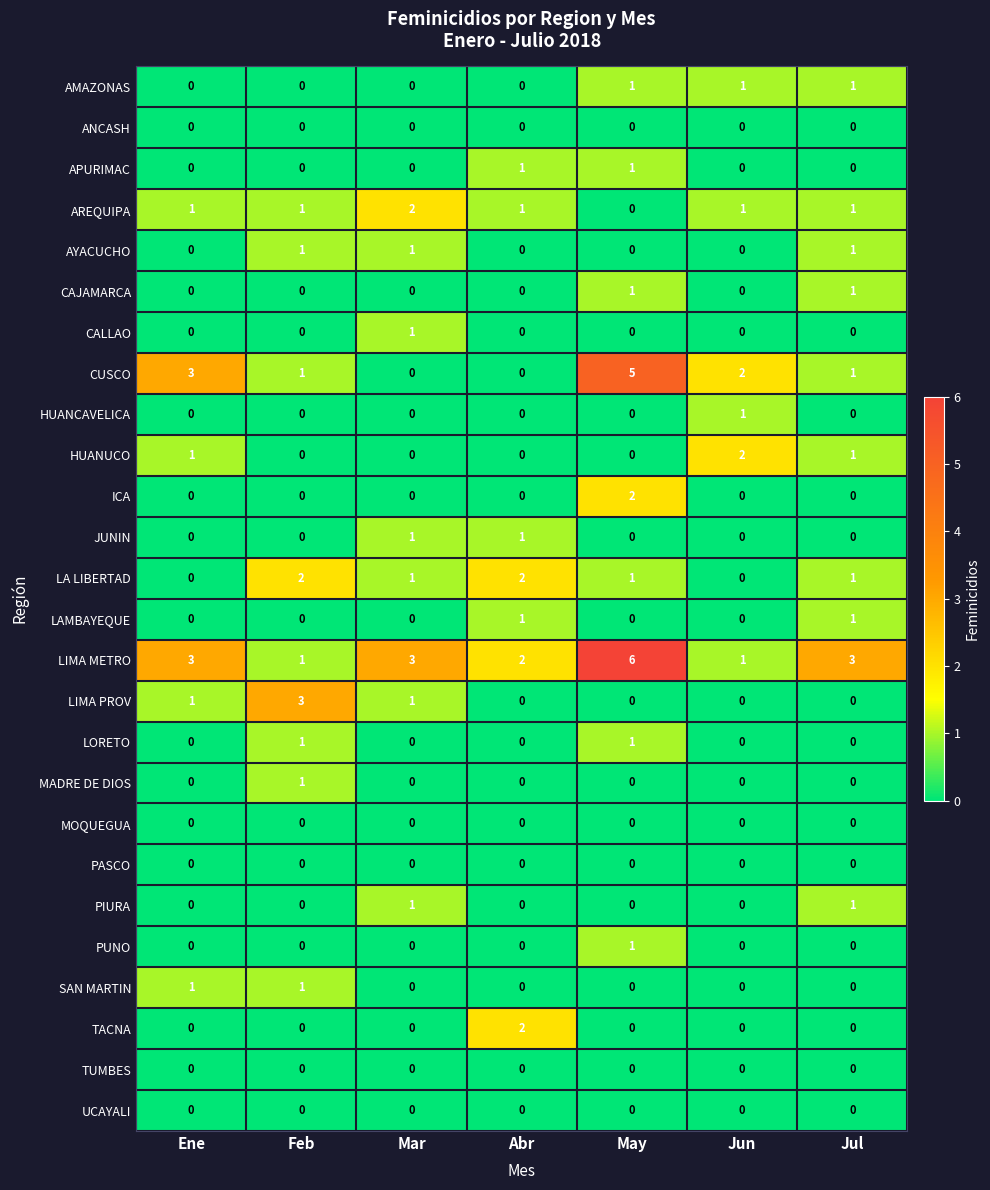

Which label corresponds to the largest value in the chart?

May